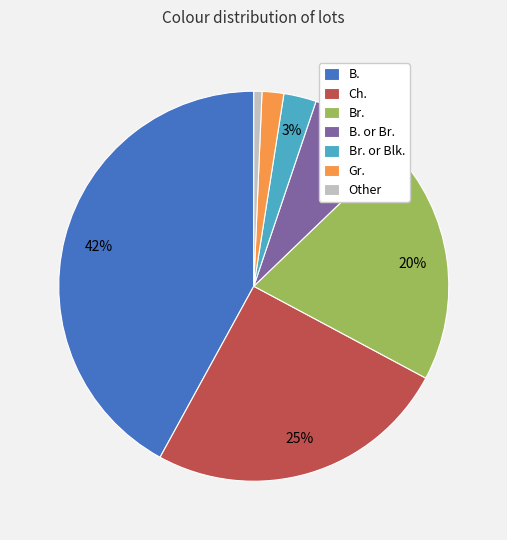

True or false: Br. or Blk. accounts for 3% of the total.

True